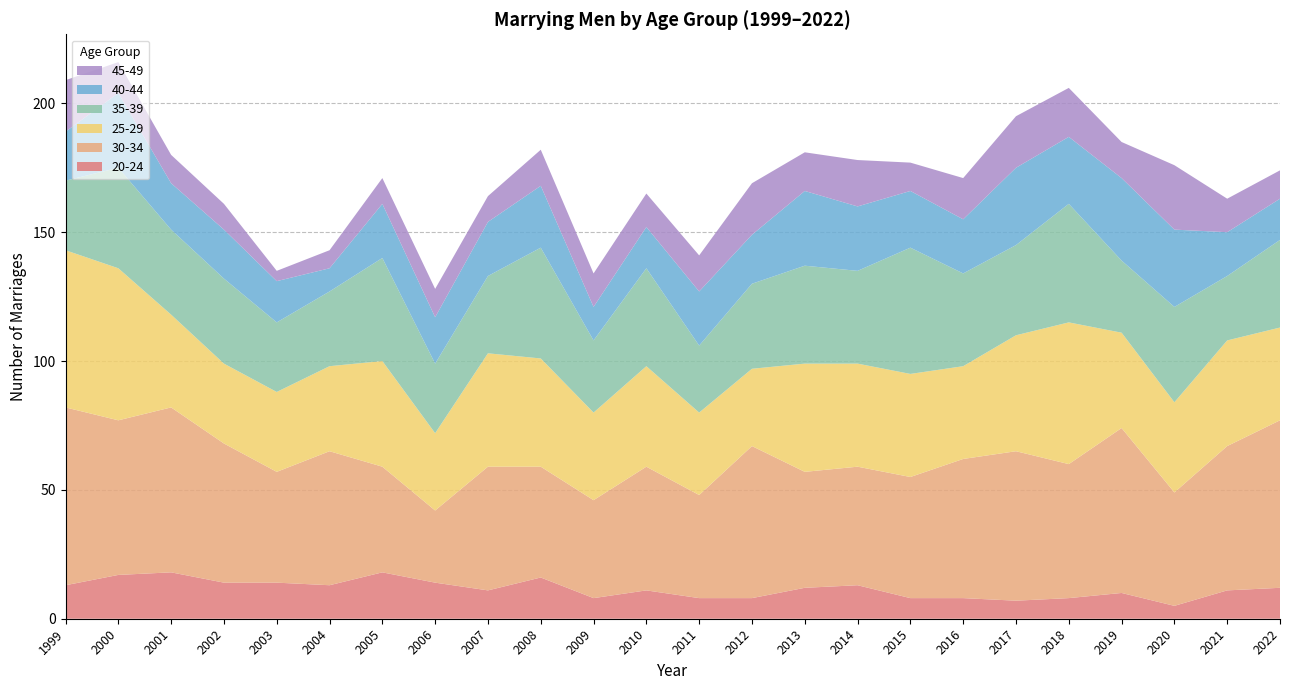

Reading right to left, extract all data points from this chart.

20-24: 2022=12	2021=11	2020=5	2019=10	2018=8	2017=7	2016=8	2015=8	2014=13	2013=12	2012=8	2011=8	2010=11	2009=8	2008=16	2007=11	2006=14	2005=18	2004=13	2003=14	2002=14	2001=18	2000=17	1999=13
30-34: 2022=65	2021=56	2020=44	2019=64	2018=52	2017=58	2016=54	2015=47	2014=46	2013=45	2012=59	2011=40	2010=48	2009=38	2008=43	2007=48	2006=28	2005=41	2004=52	2003=43	2002=54	2001=64	2000=60	1999=69
25-29: 2022=36	2021=41	2020=35	2019=37	2018=55	2017=45	2016=36	2015=40	2014=40	2013=42	2012=30	2011=32	2010=39	2009=34	2008=42	2007=44	2006=30	2005=41	2004=33	2003=31	2002=31	2001=36	2000=59	1999=61
35-39: 2022=34	2021=25	2020=37	2019=28	2018=46	2017=35	2016=36	2015=49	2014=36	2013=38	2012=33	2011=26	2010=38	2009=28	2008=43	2007=30	2006=27	2005=40	2004=29	2003=27	2002=33	2001=33	2000=39	1999=27
40-44: 2022=16	2021=17	2020=30	2019=32	2018=26	2017=30	2016=21	2015=22	2014=25	2013=29	2012=19	2011=21	2010=16	2009=13	2008=24	2007=21	2006=18	2005=21	2004=9	2003=16	2002=19	2001=18	2000=29	1999=19
45-49: 2022=11	2021=13	2020=25	2019=14	2018=19	2017=20	2016=16	2015=11	2014=18	2013=15	2012=20	2011=14	2010=13	2009=13	2008=14	2007=10	2006=11	2005=10	2004=7	2003=4	2002=10	2001=11	2000=12	1999=20